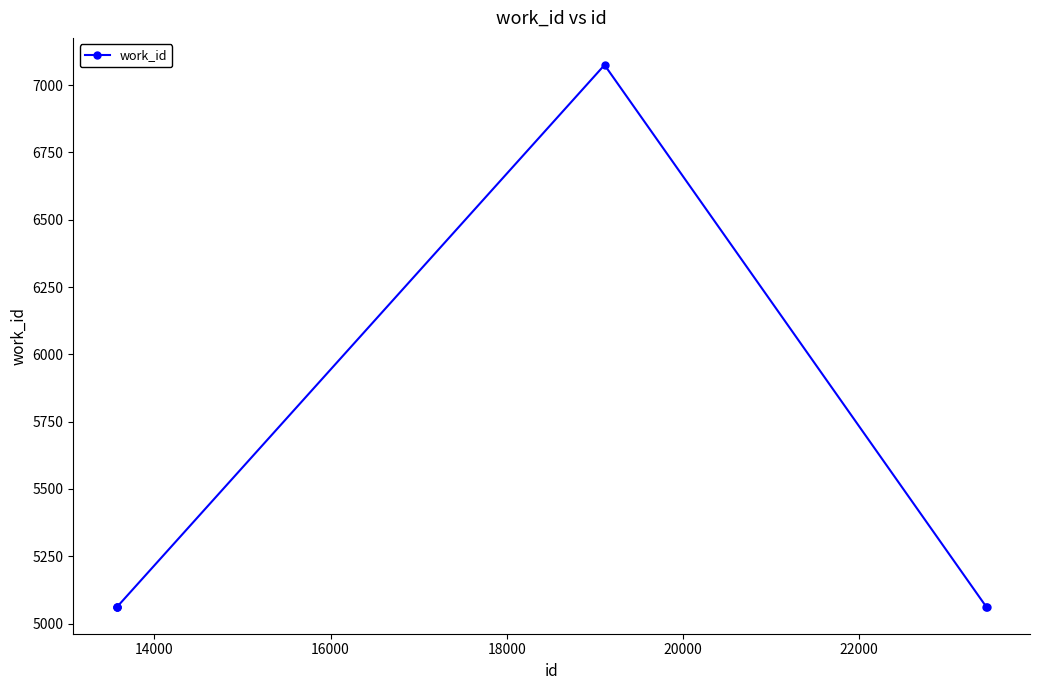

What is the value of the 3rd point from the left?

5063